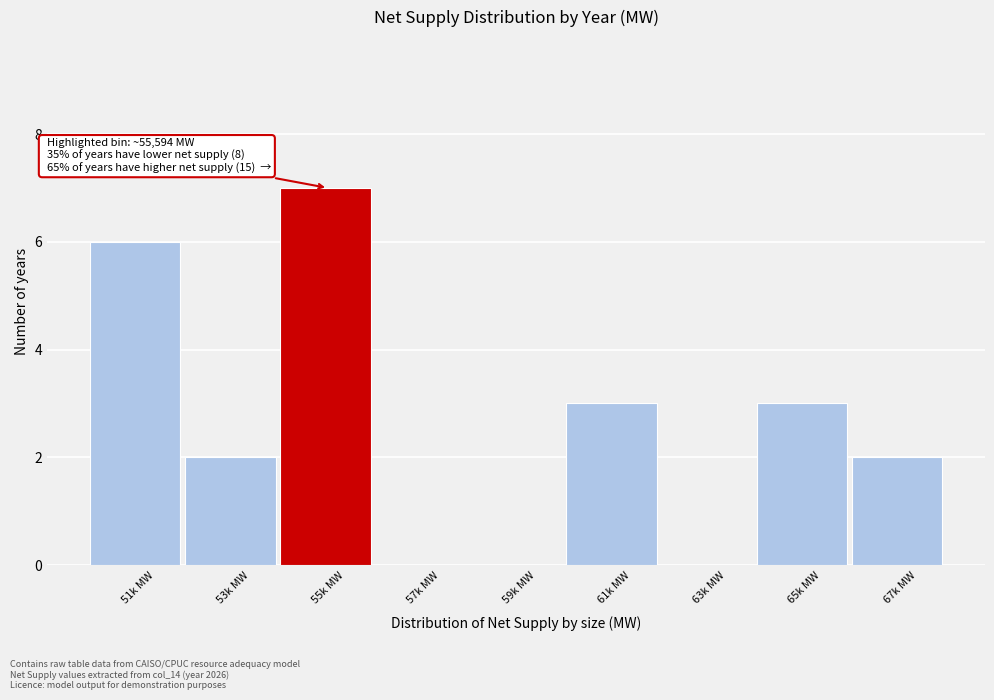

Reading right to left, transcribe all the data shown in this chart.

67k MW=2	65k MW=3	63k MW=0	61k MW=3	59k MW=0	57k MW=0	55k MW=7	53k MW=2	51k MW=6